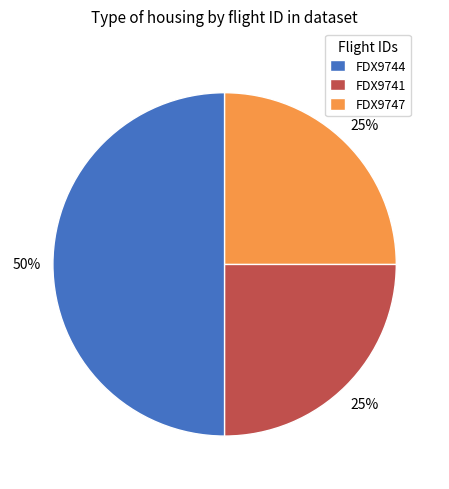

Does FDX9741 represent more than half of the total?

No